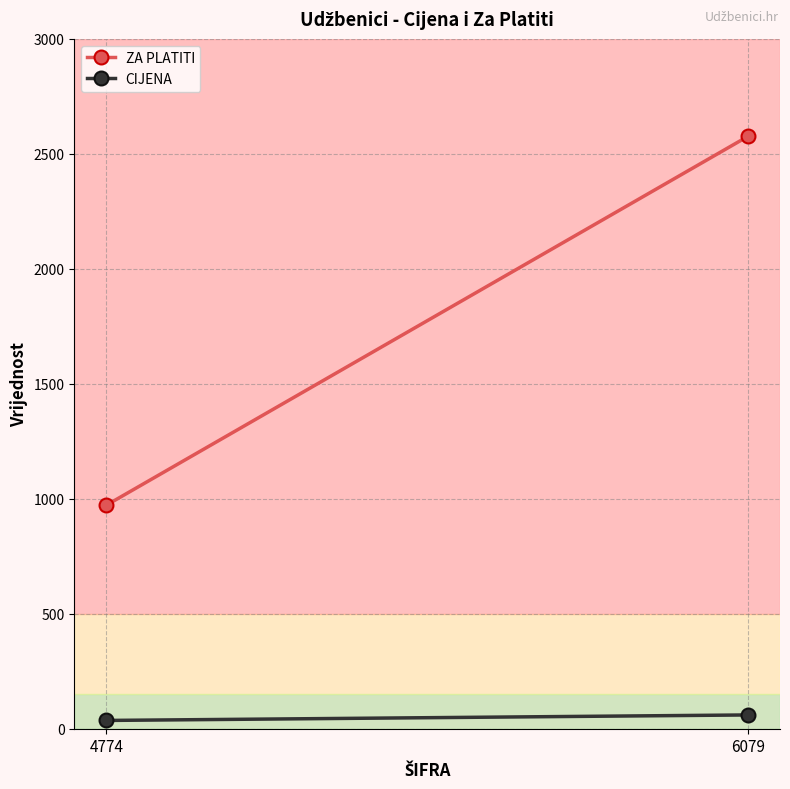

What is the maximum value shown in the chart?

2575.7